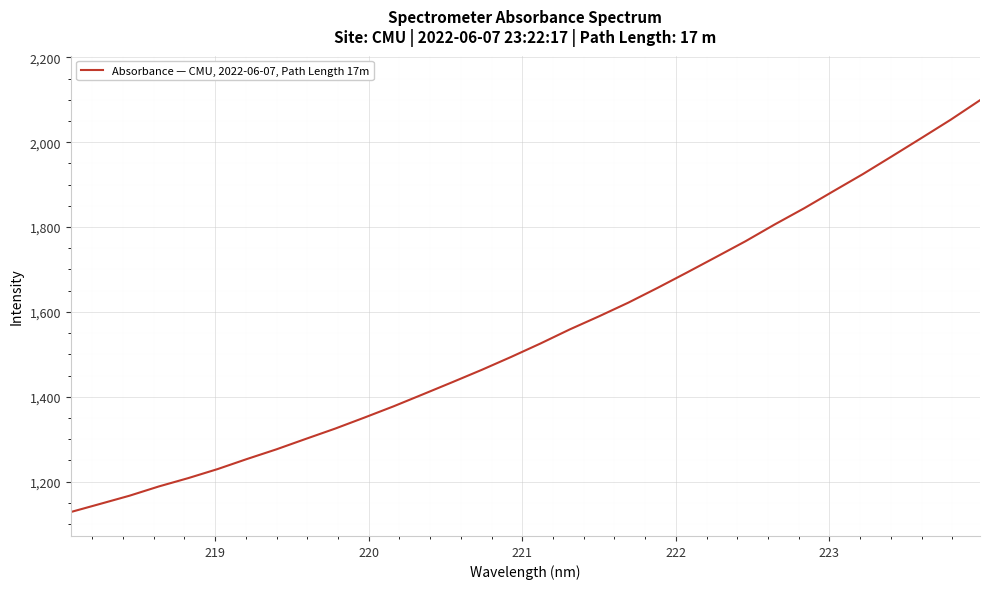

How many categories are shown in the chart?

32